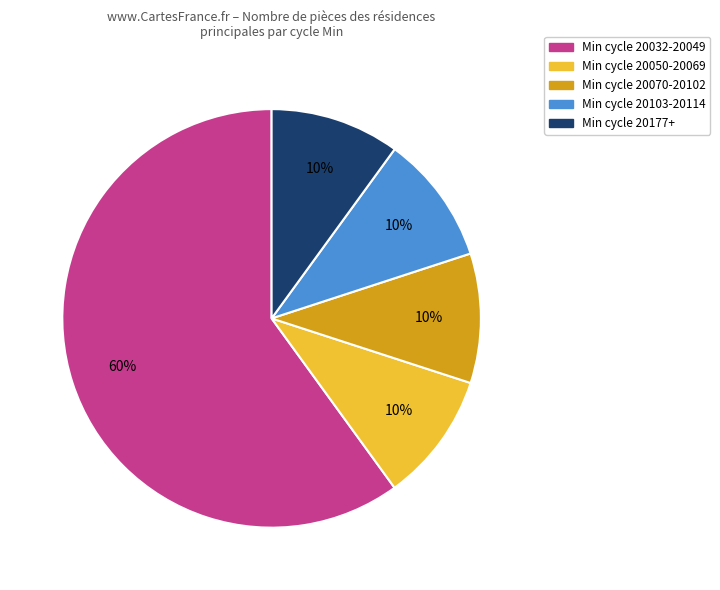

Does any single category account for the majority?

Yes